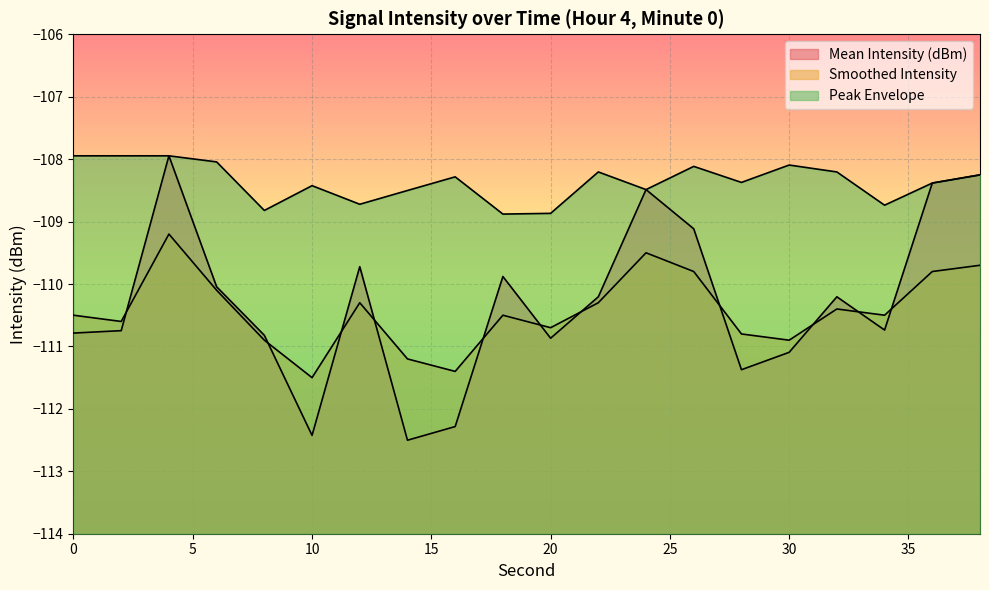

True or false: Mean Intensity (dBm) has a value of -108.4 at 36.

True